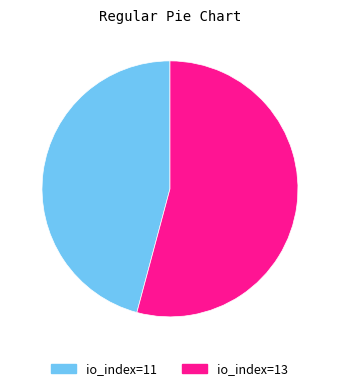

Rank the categories by value from highest to lowest.

io_index=13, io_index=11